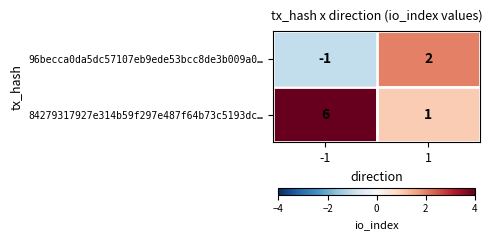

Reading left to right, list all the values displayed in this chart.

96becca0da5dc57107eb9ede53bcc8de3b009a0…: -1	2
84279317927e314b59f297e487f64b73c5193dc…: 6	1